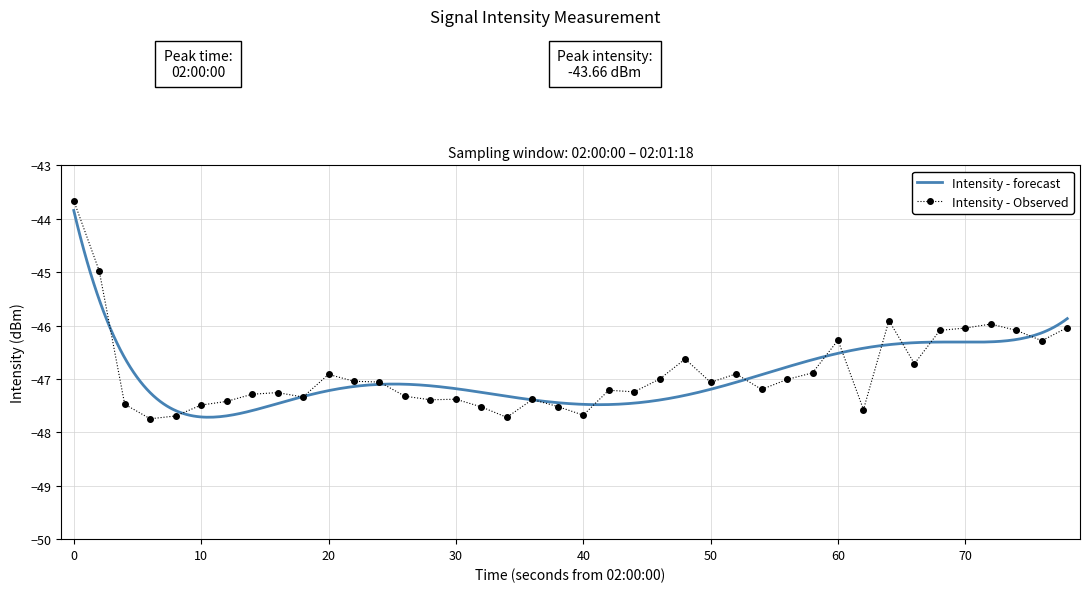

What is the maximum value shown in the chart?

-43.7